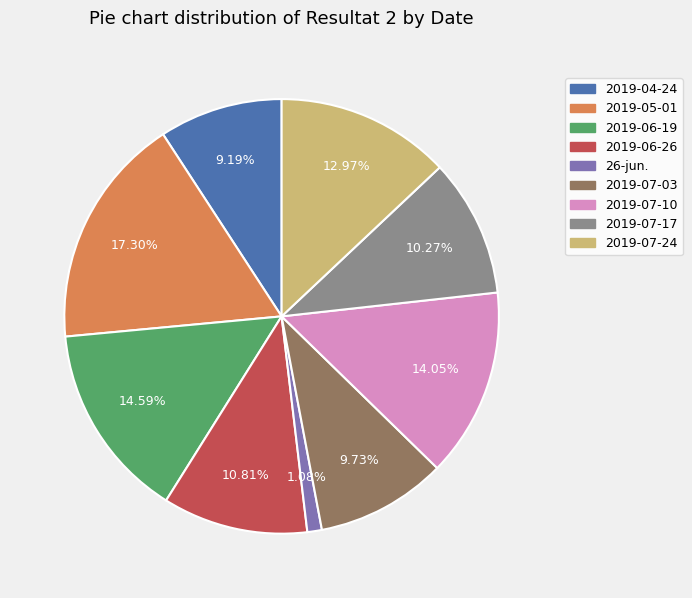

How many slices are in this pie chart?

9